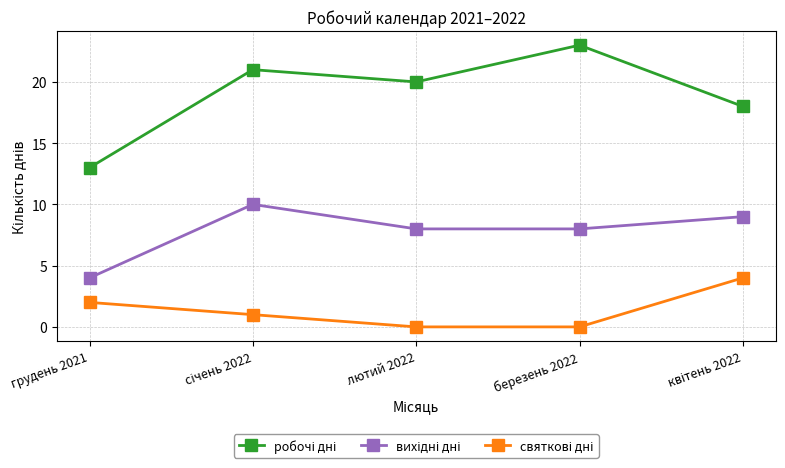

What position from the left is лютий 2022?

3